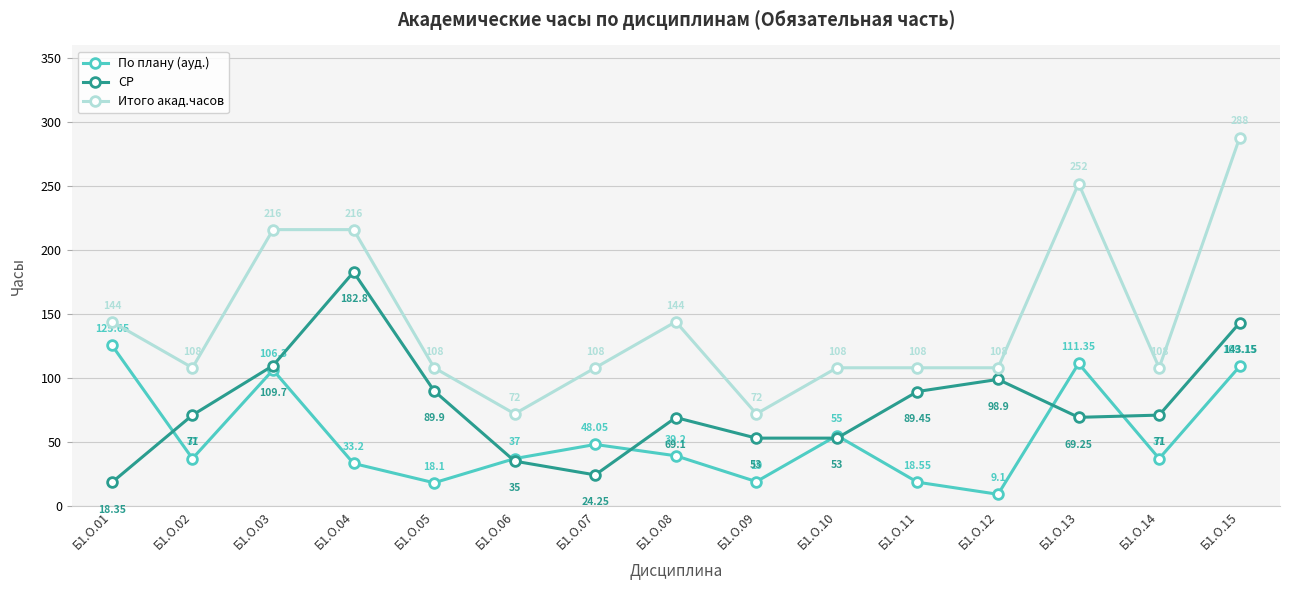

True or false: Итого акад.часов and СР intersect in this chart.

False